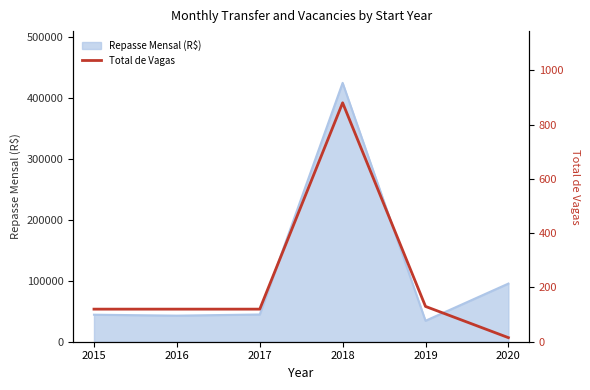

Count the number of categories in the chart.

6